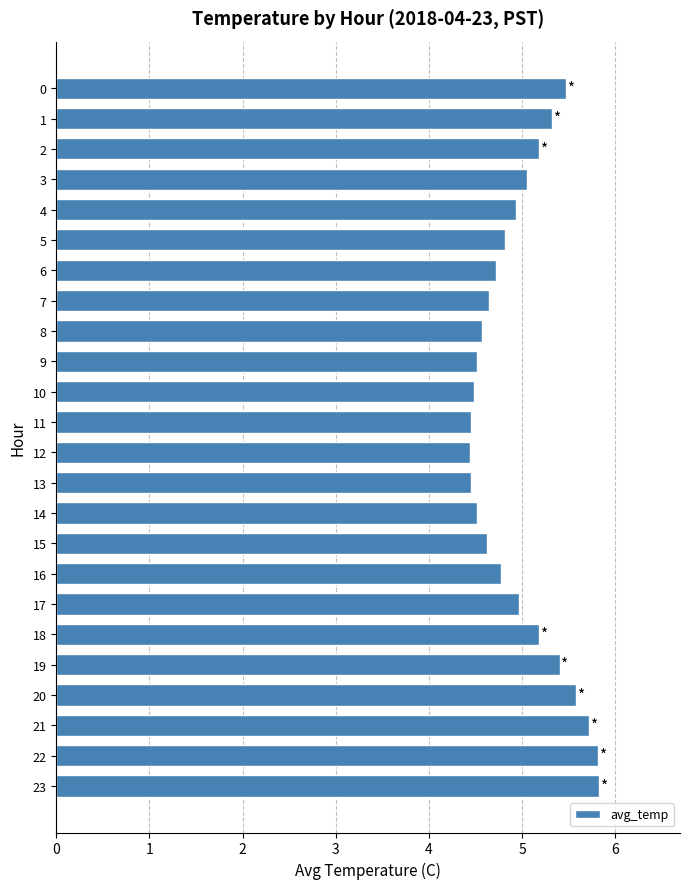

What is the smallest value displayed?

4.4